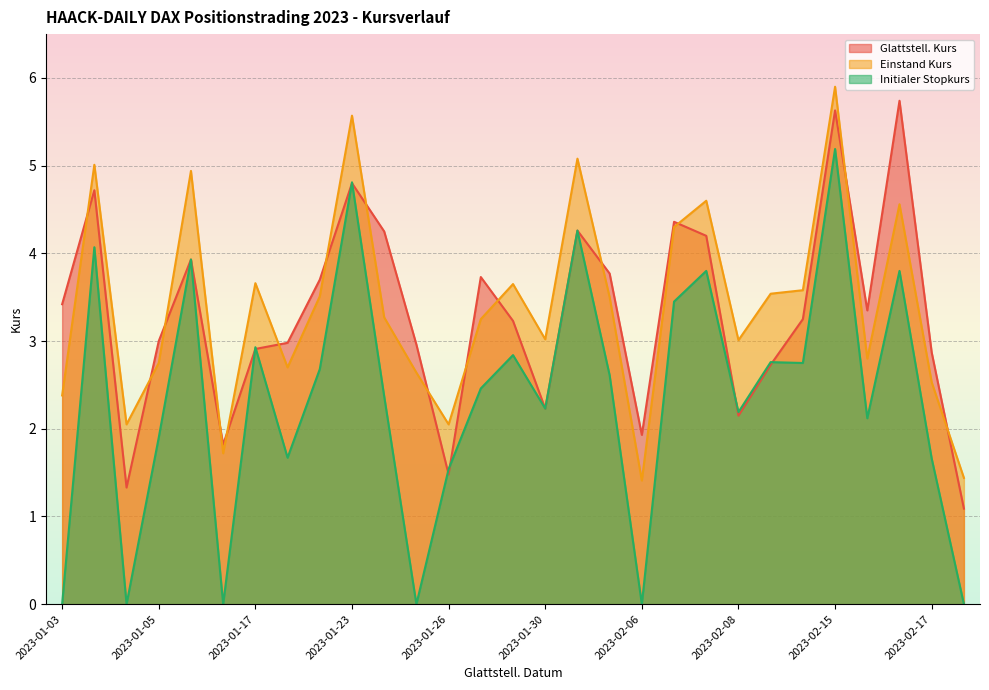

Which category has the highest value across all series?

2023-02-15